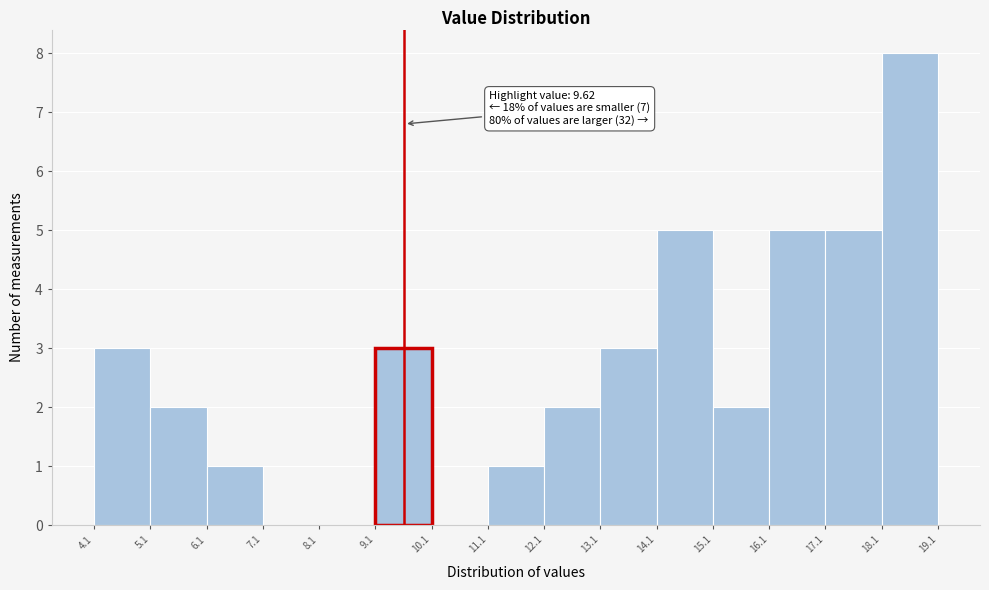

Over which range of the x-axis is the bar tallest?

18.1 to 19.1